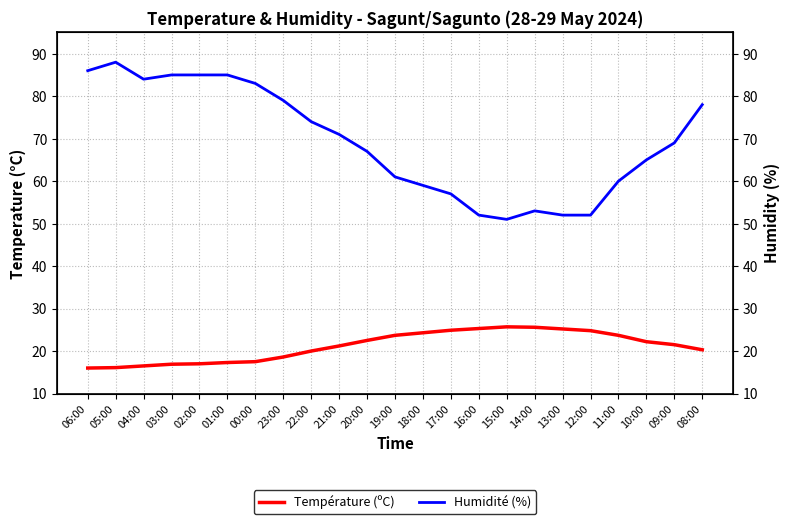

What is the difference between the Humidité (%) values at 12:00 and 05:00?

36.0